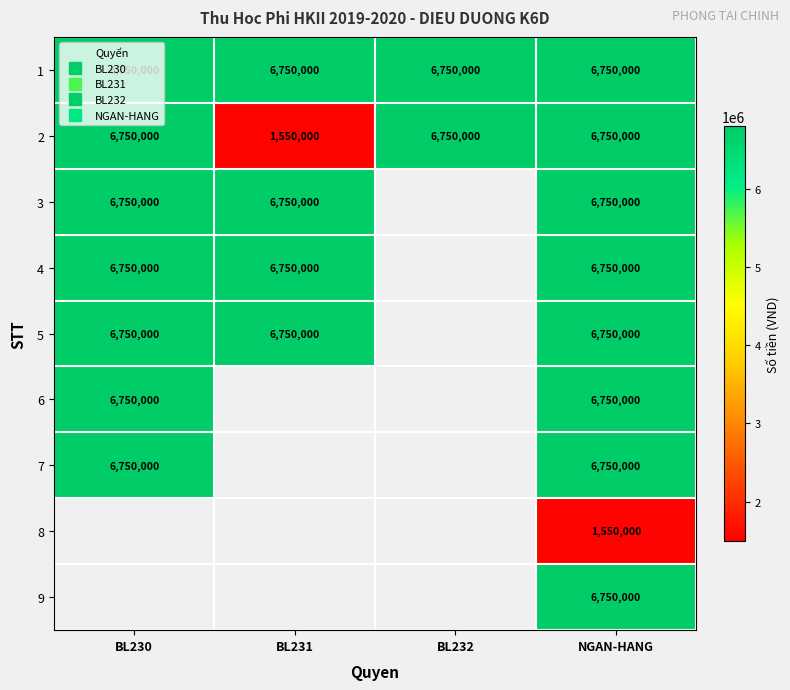

Is it true that 5 equals 6750000.0 at BL230?

True